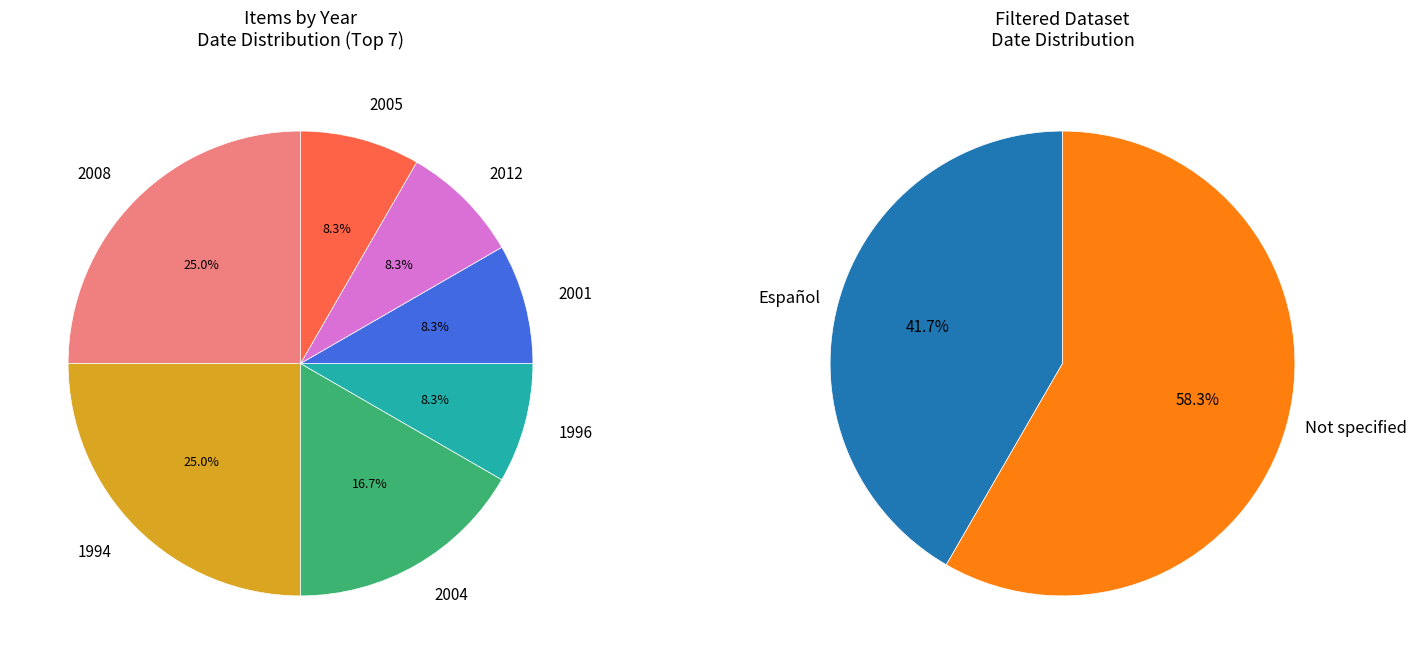

How many segments does this pie chart have?

7